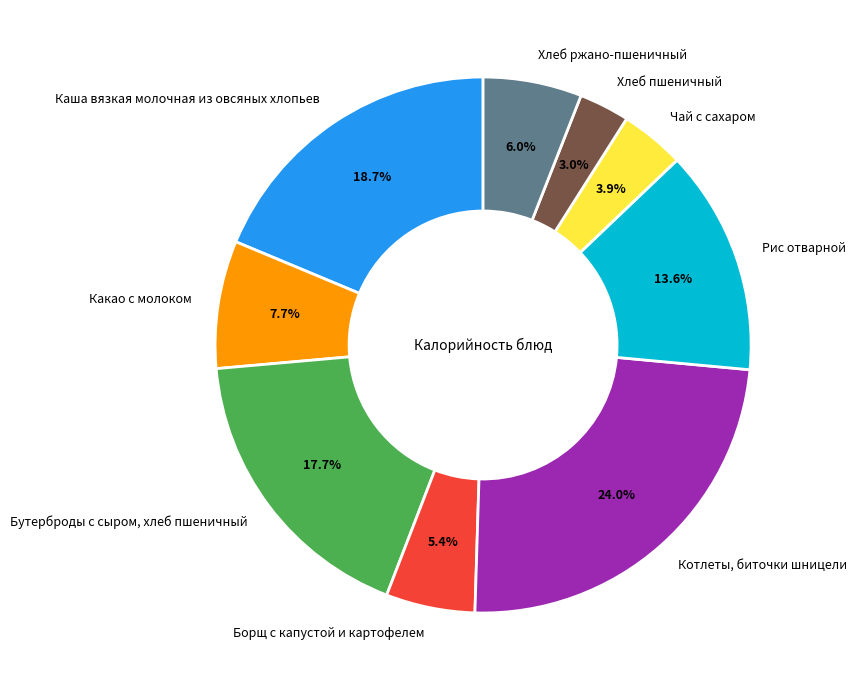

Approximately how many times larger is the value at Хлеб пшеничный compared to Борщ с капустой и картофелем?

0.6